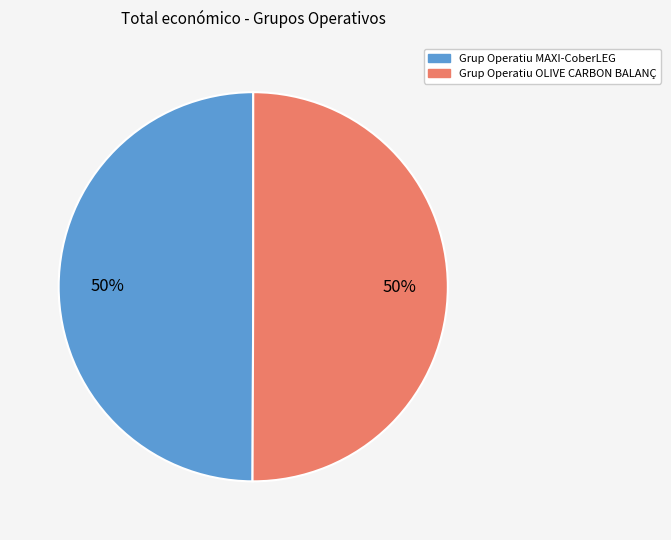

How many segments does this pie chart have?

2